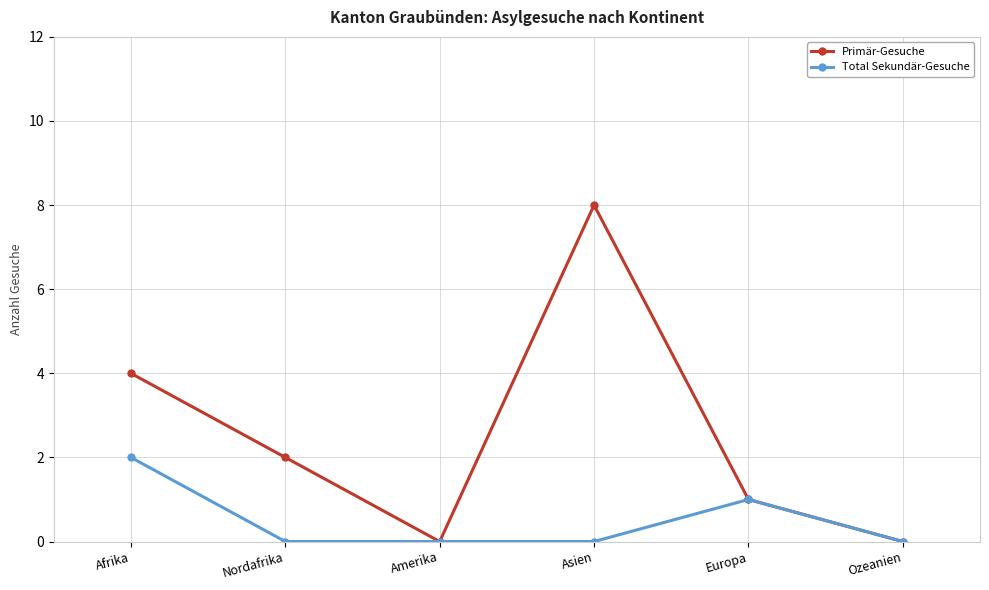

How many data points does each series have?

6